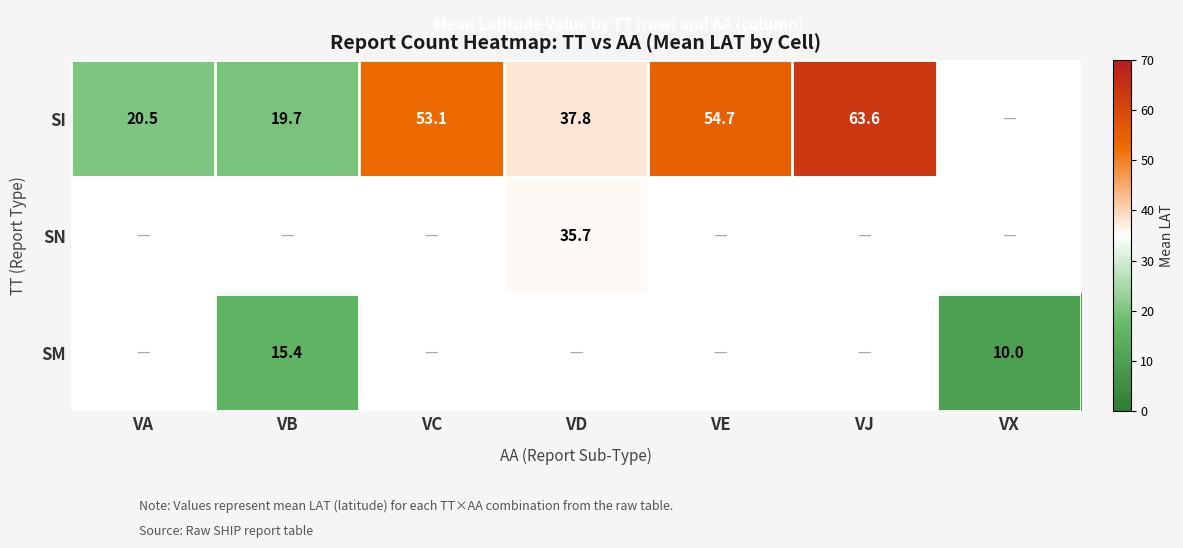

What is the sum of the SI values at VD and VJ?

101.4